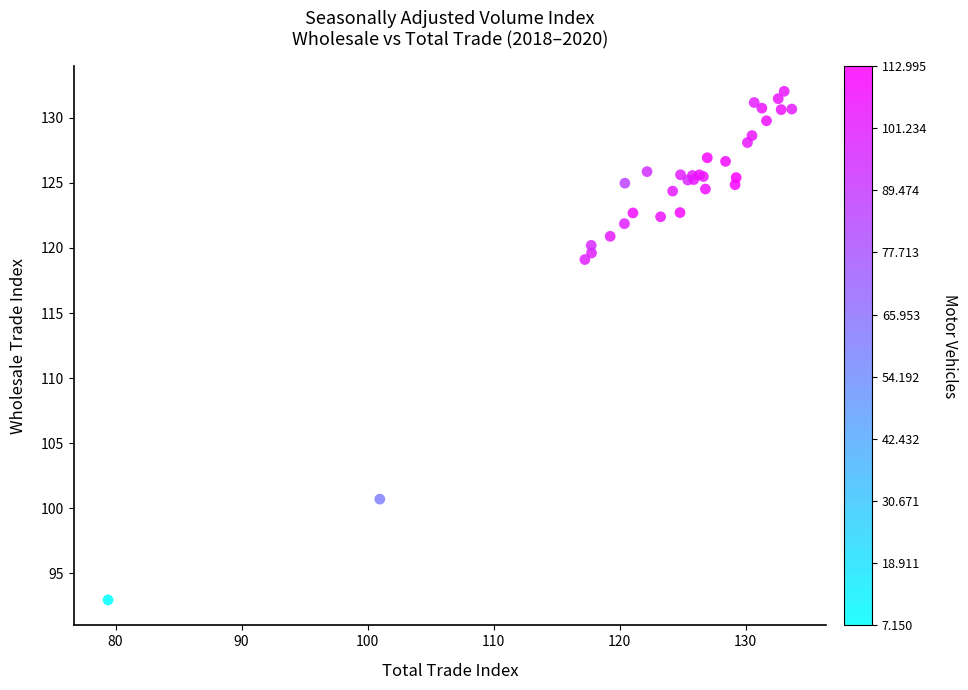

What Y value in the scatter plot is closest to 112?

119.1